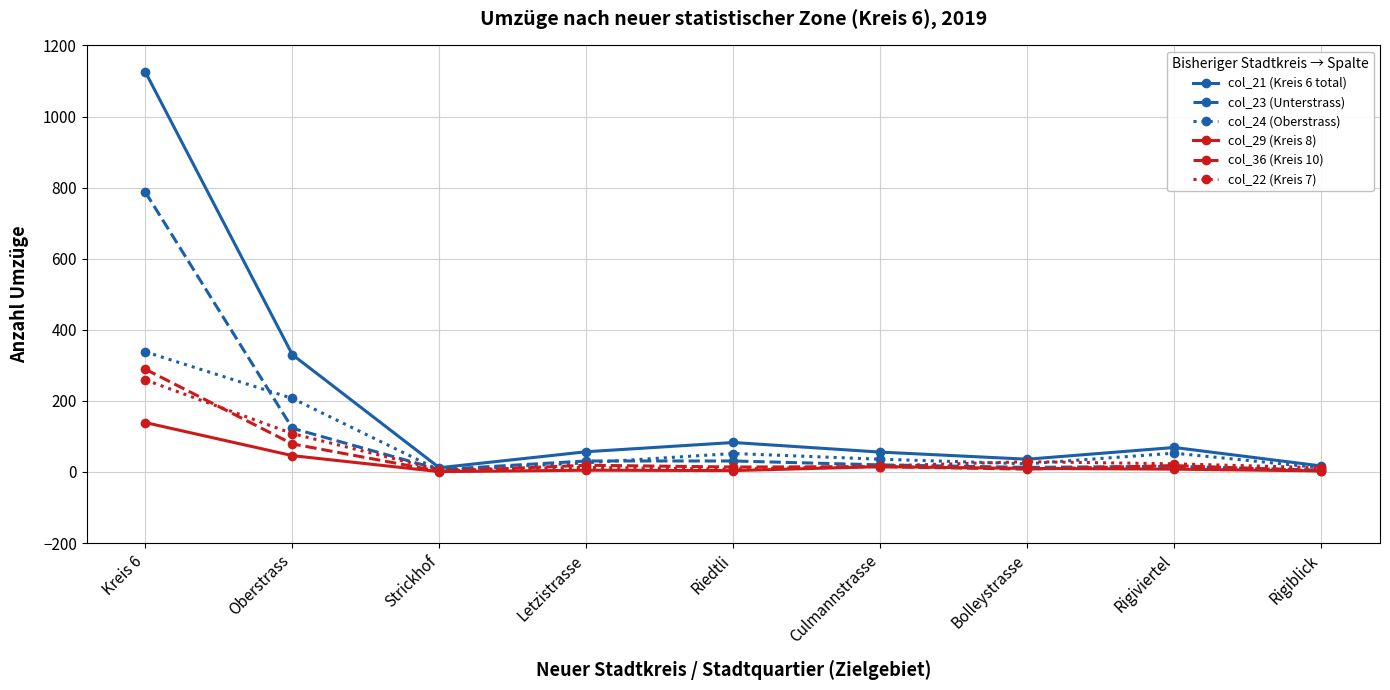

Which category has the highest value in the col_22 (Kreis 7) series?

Kreis 6